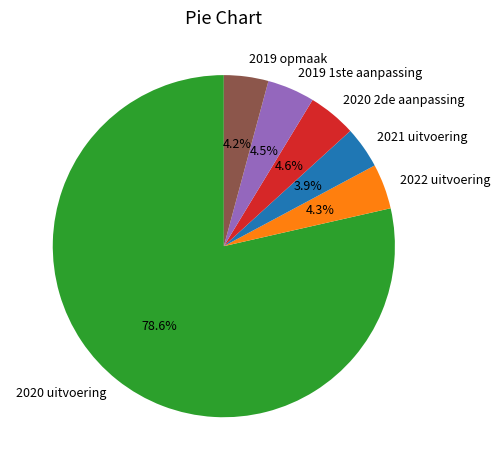

To the nearest percent, what is the difference between the 2019 1ste aanpassing and 2020 uitvoering slice percentages?

74%